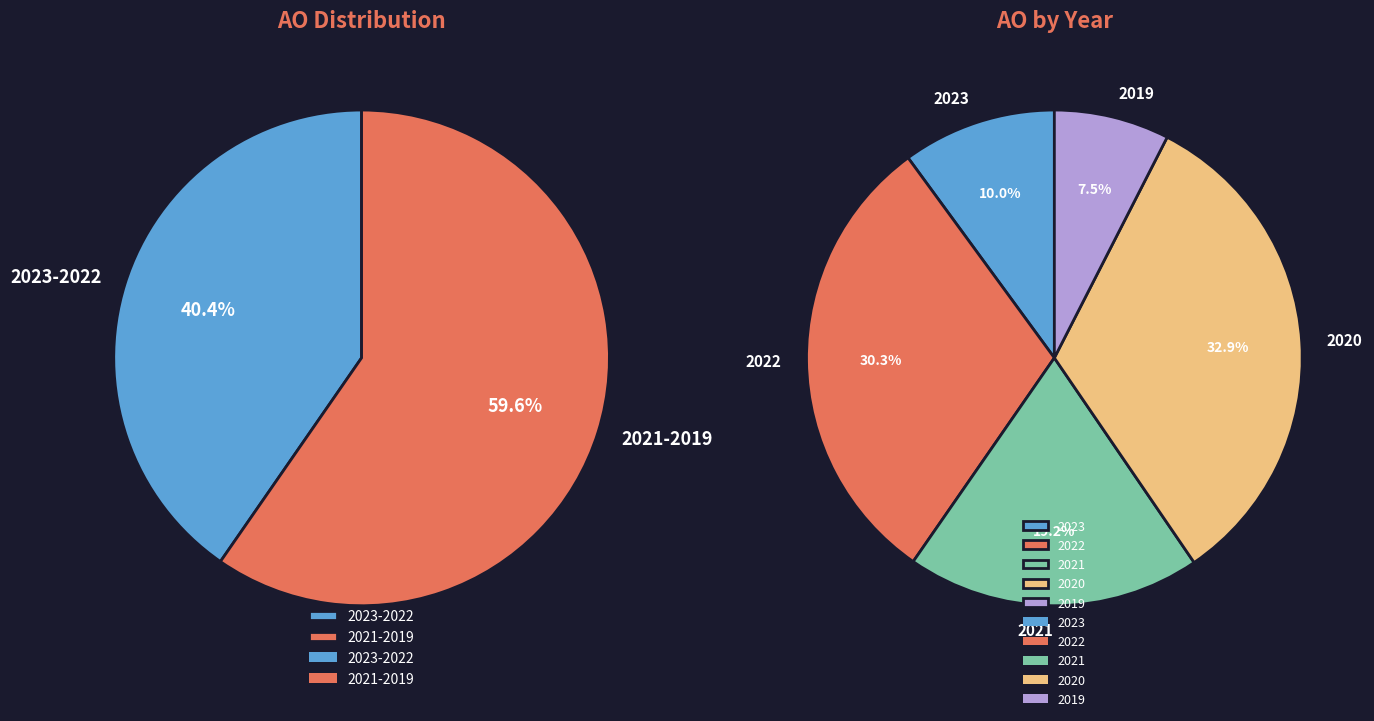

What is the largest slice in the pie chart?

2020 uitvoering